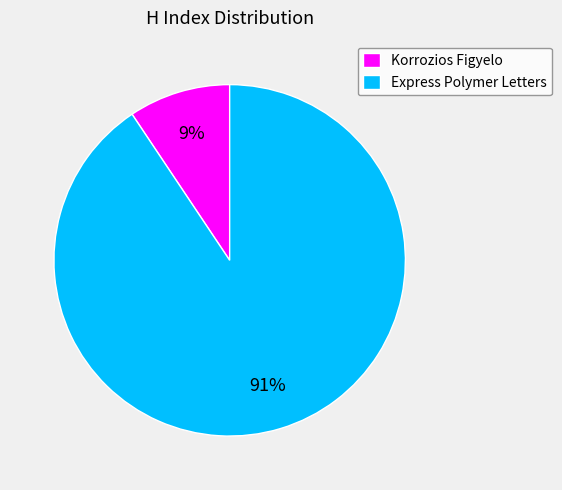

Is it true that Express Polymer Letters is 91% of the pie?

True